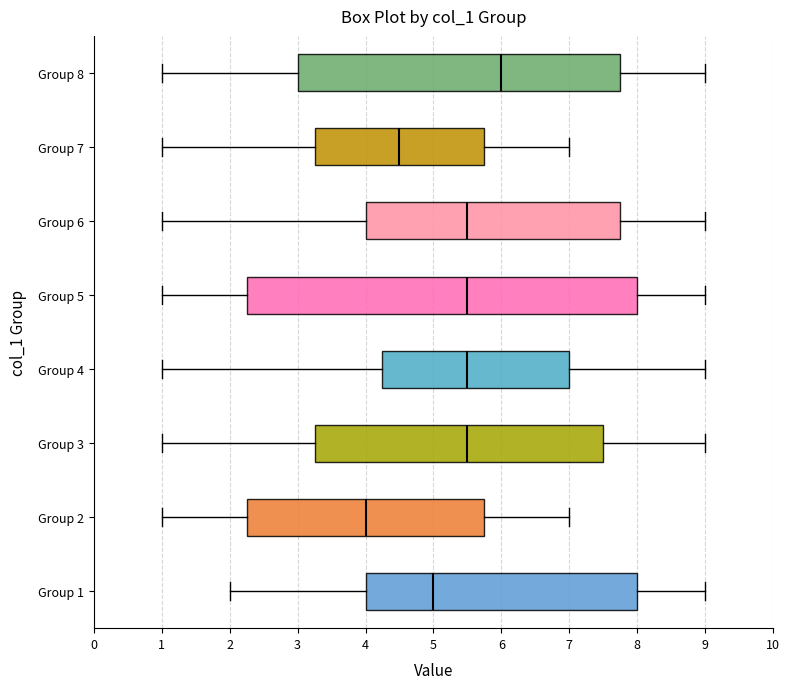

Comparing the boxes themselves (not the whiskers), which one is the widest?

Group 5